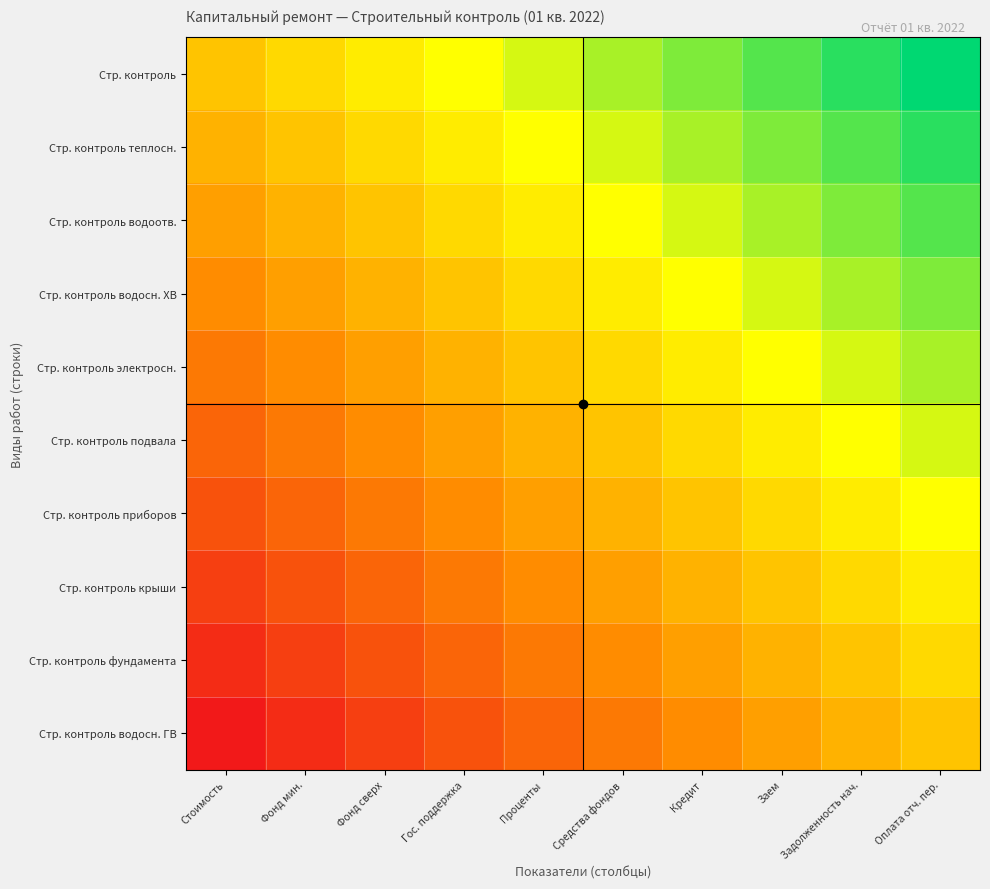

What is the difference between the highest and lowest values at Задолженность нач.?

0.5